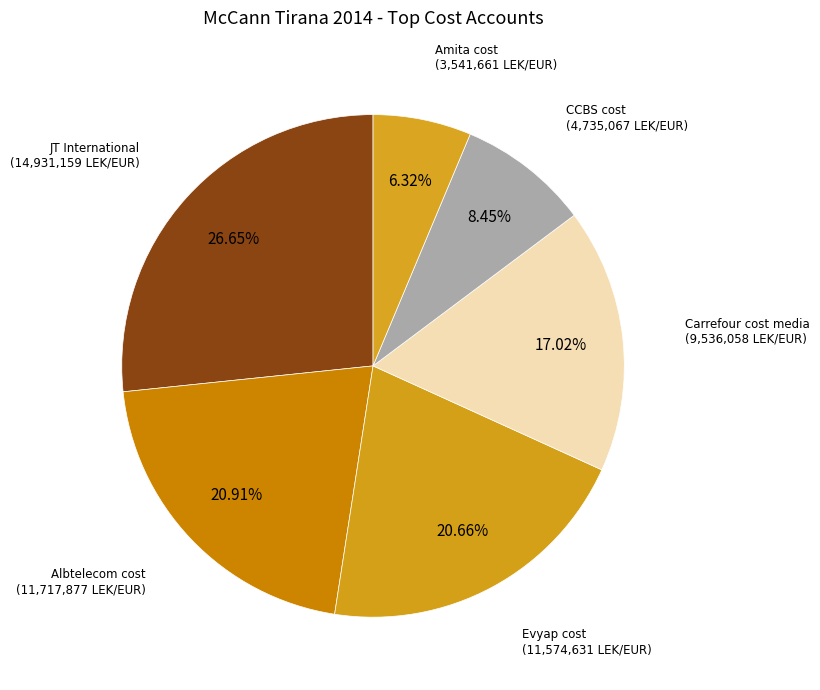

What is the largest slice in the pie chart?

JT International